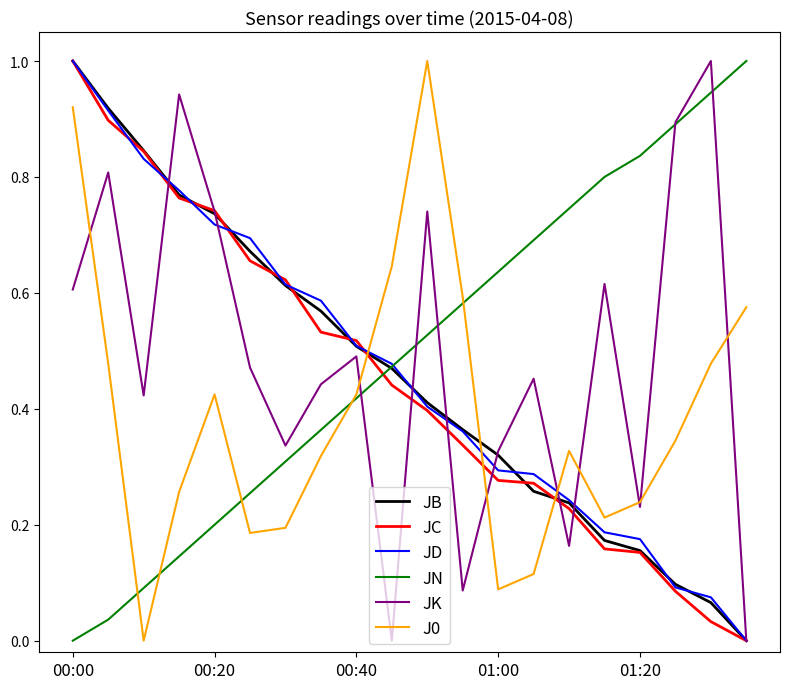

True or false: JN and JC cross at least once.

True